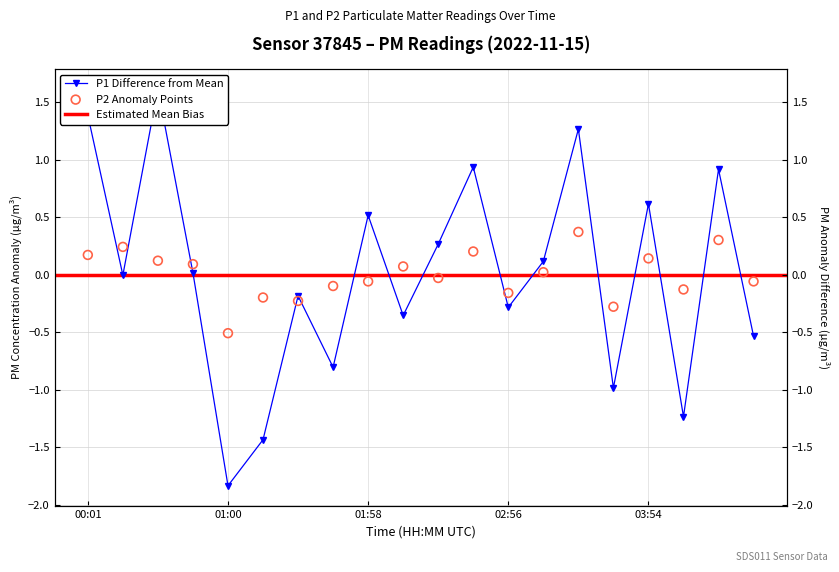

Which series has the largest total across all categories?

P1